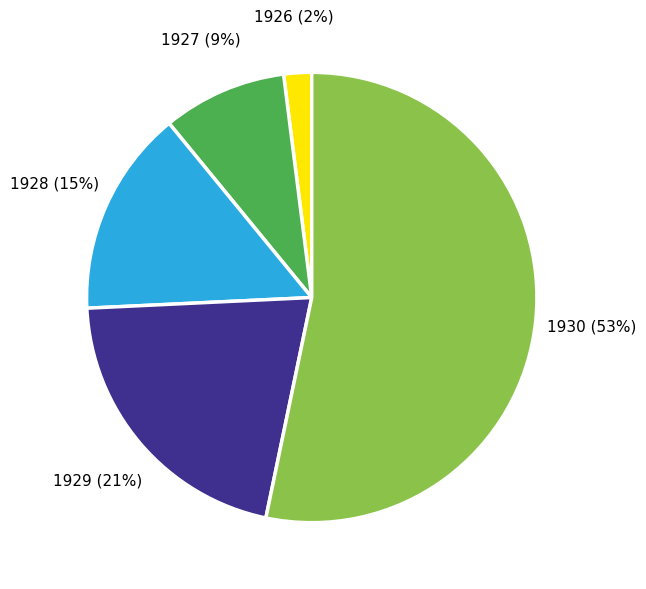

To the nearest percent, what is the difference between the largest and smallest slice percentages?

51%